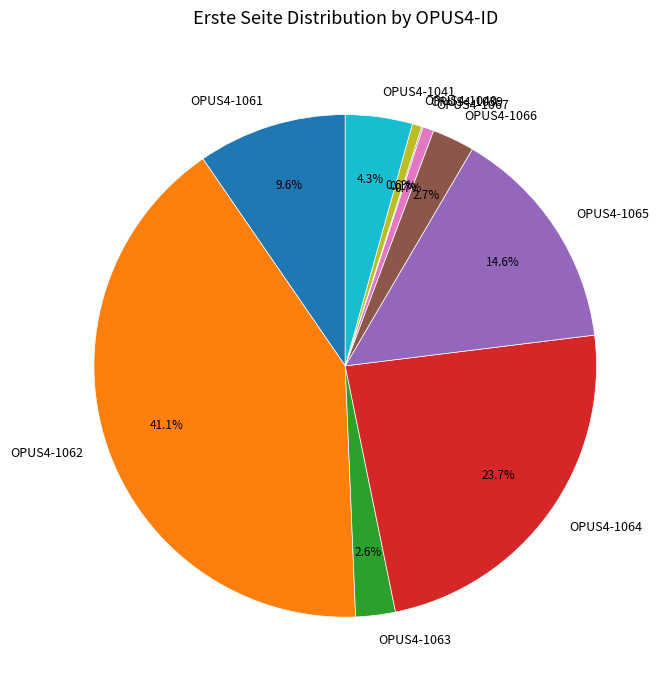

Combined, do OPUS4-1062 and OPUS4-1065 account for over 50%?

Yes